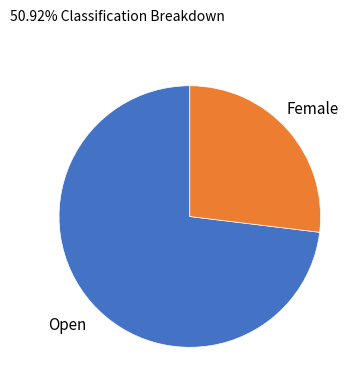

Is it true that Open is 58% of the pie?

False